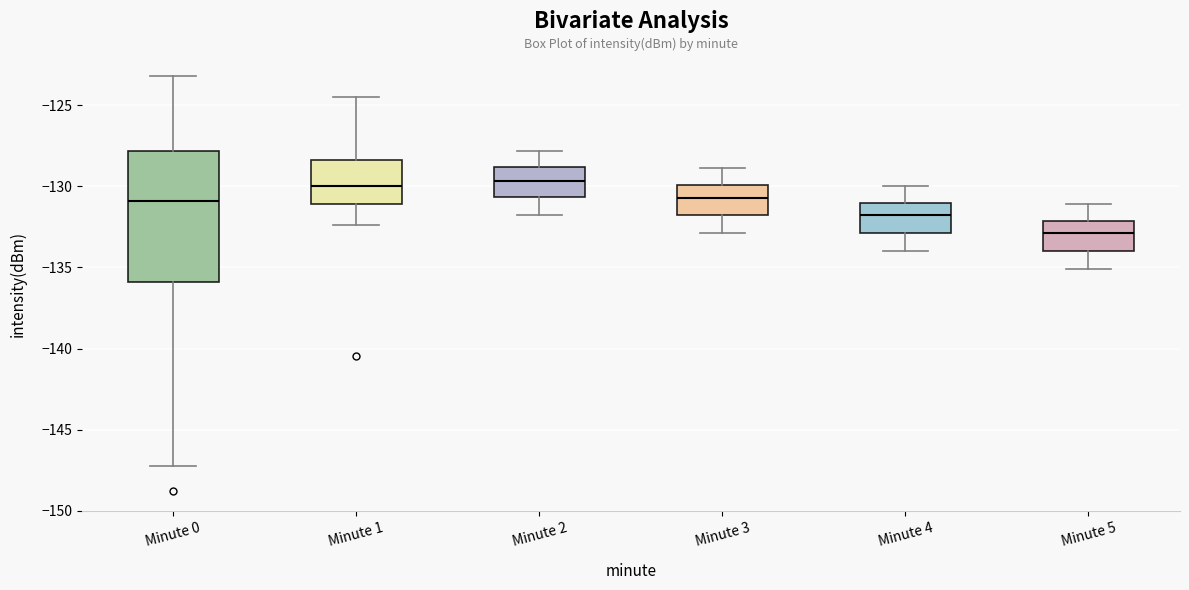

Which box's median line is the lowest?

Minute 5